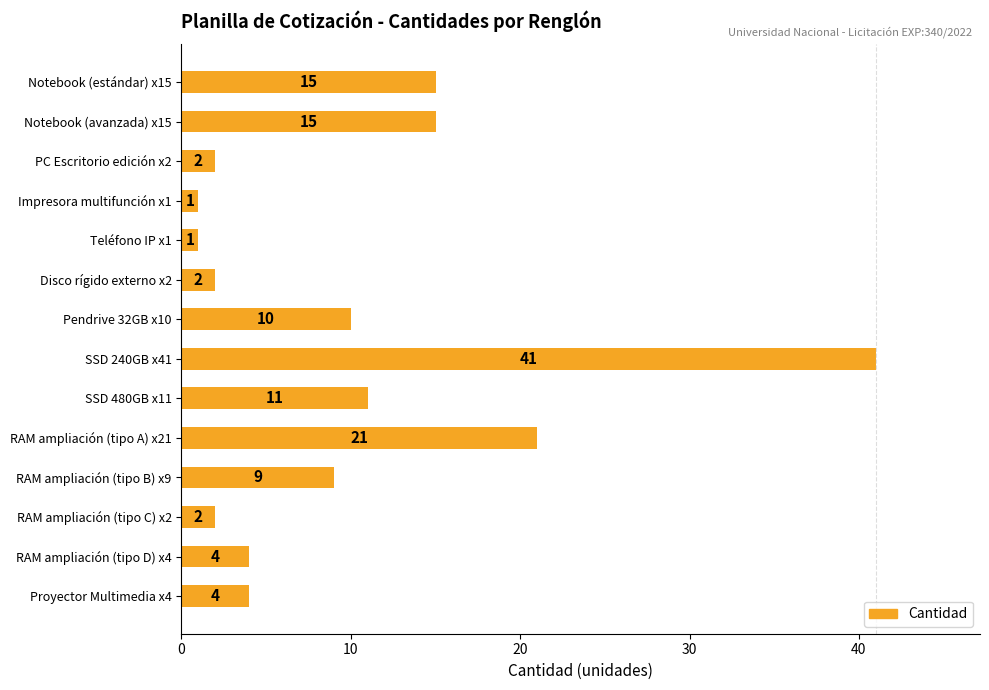

How many values are below 9?

7